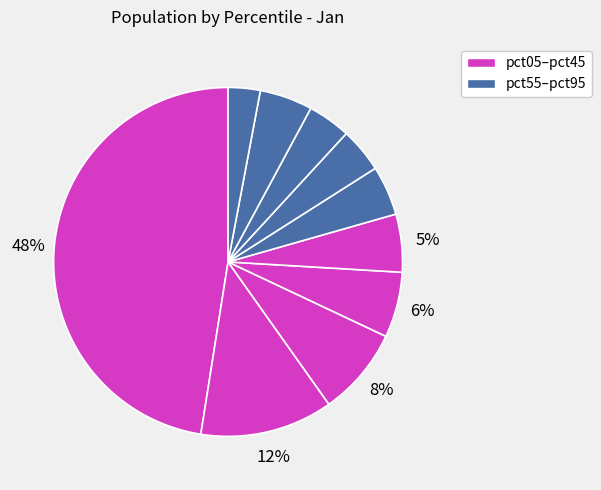

To the nearest percent, what is the average slice percentage?

10%